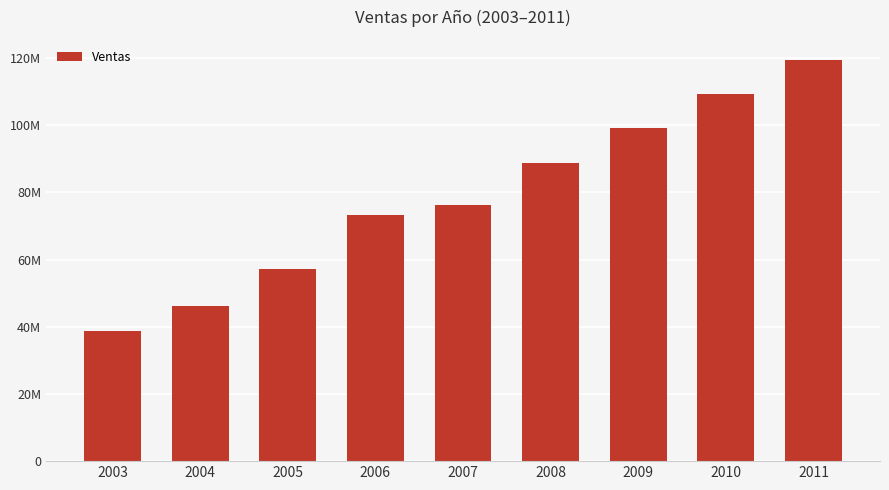

Does the chart contain any negative values?

No